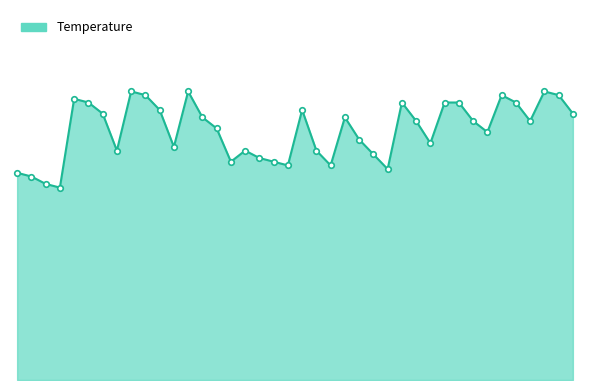

True or false: the data has more than 2 interior local peaks.

True